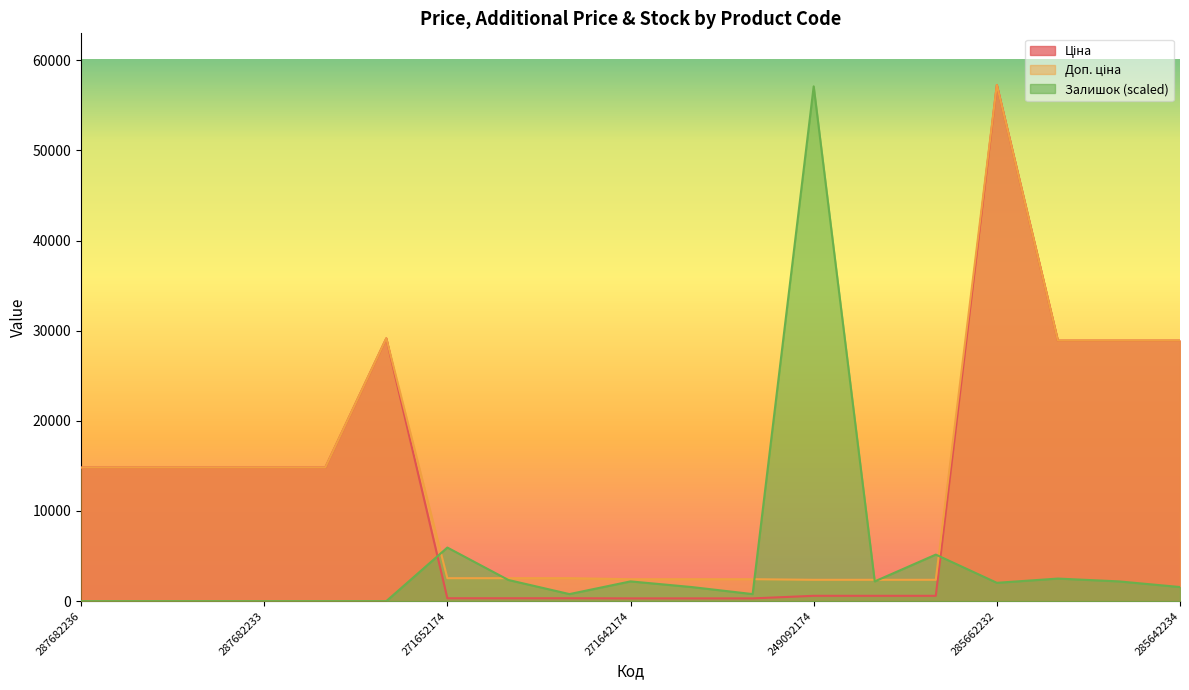

What is the spread (max minus min) of values at 249092174?

56509.9